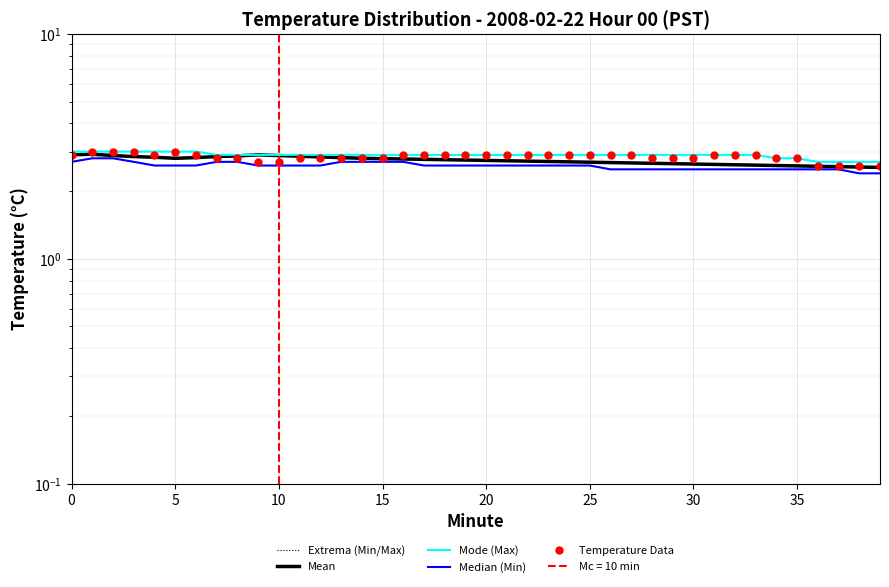

Read the Mean value at 16.

2.8